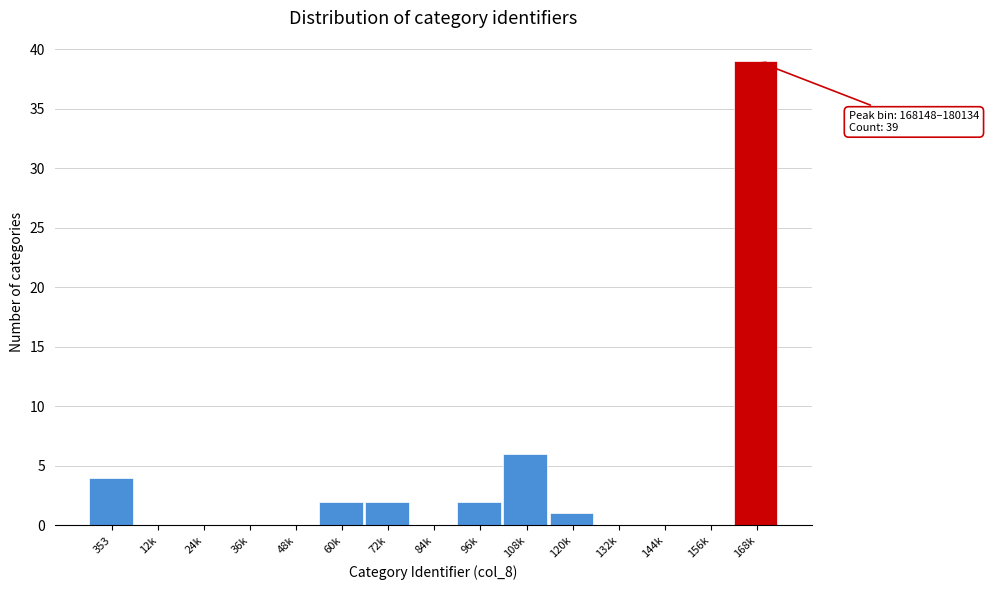

Reading left to right, what are all the values shown in this chart?

353=4	12k=0	24k=0	36k=0	48k=0	60k=2	72k=2	84k=0	96k=2	108k=6	120k=1	132k=0	144k=0	156k=0	168k=39